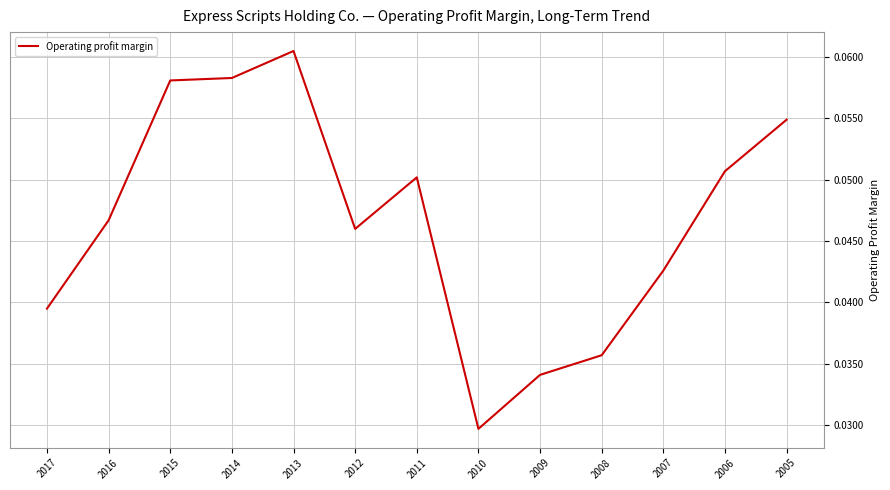

Which category has the lowest value across all series?

2010